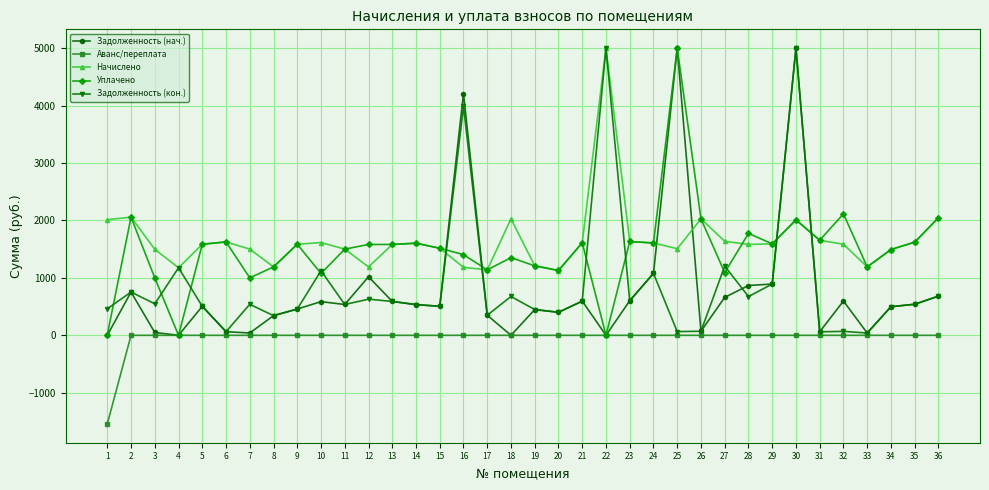

Is it true that Задолженность (нач.) equals 407.7 at 12?

False